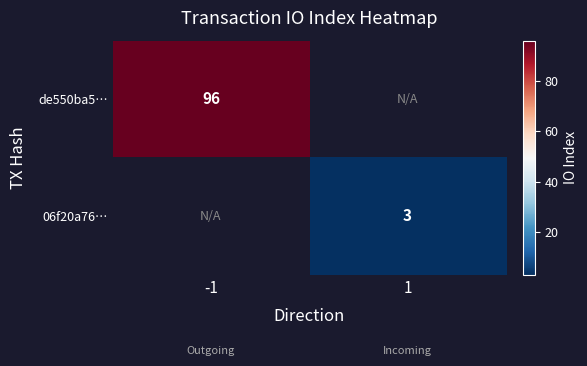

At how many categories does at least one series exceed 39?

1